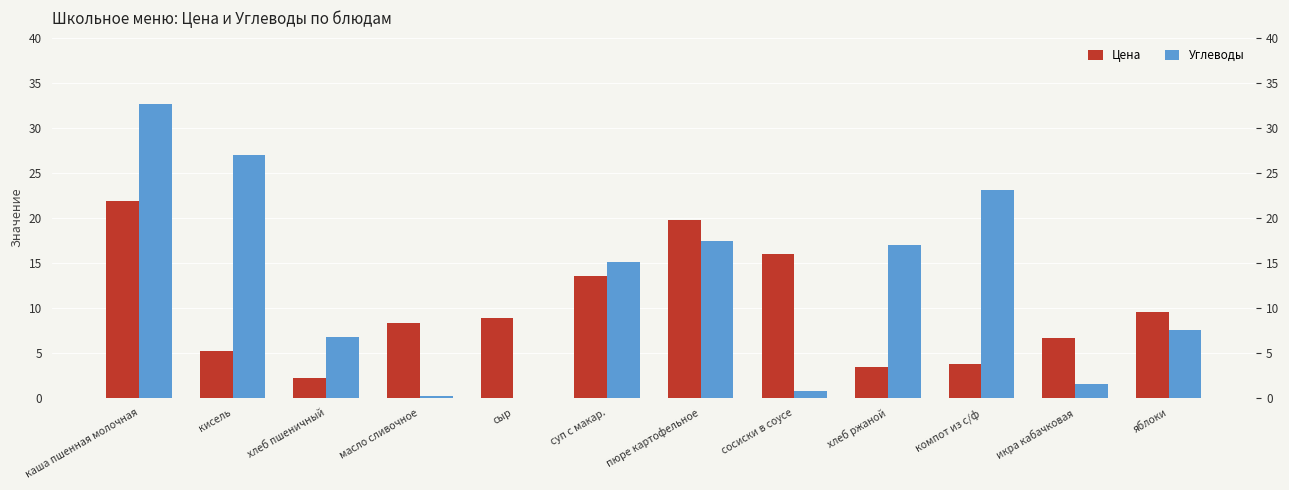

How many values in the Углеводы series exceed 15?

6